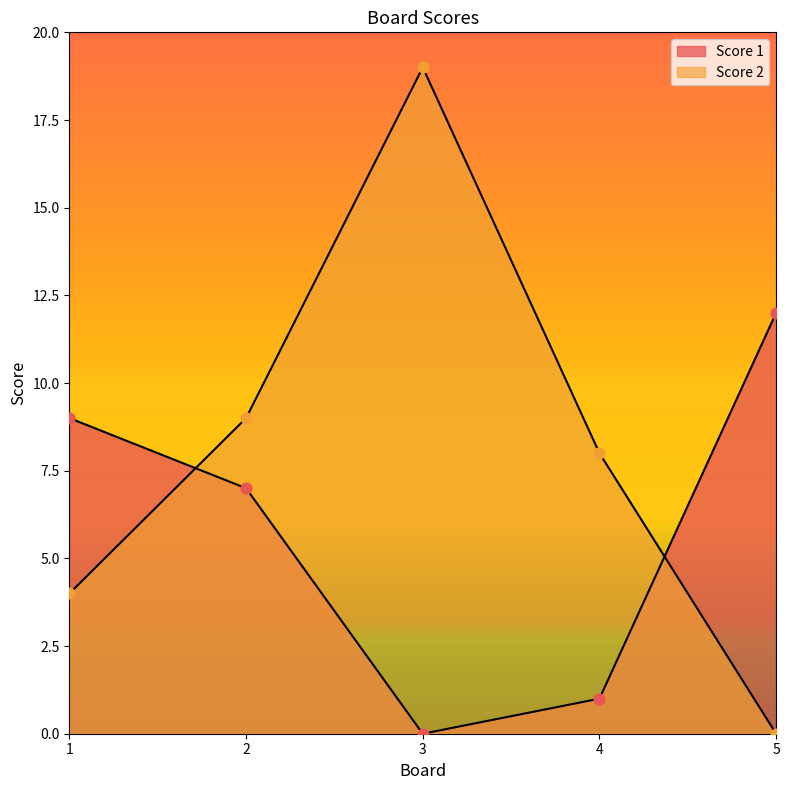

Which series has the largest Y range (max minus min)?

Score 2